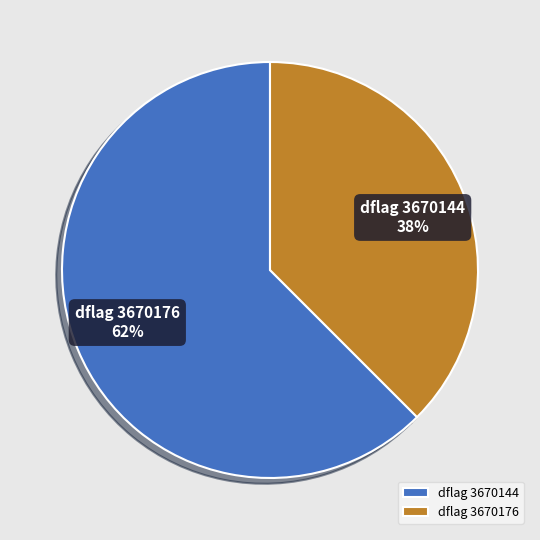

Is there any slice that represents more than half of the pie?

Yes